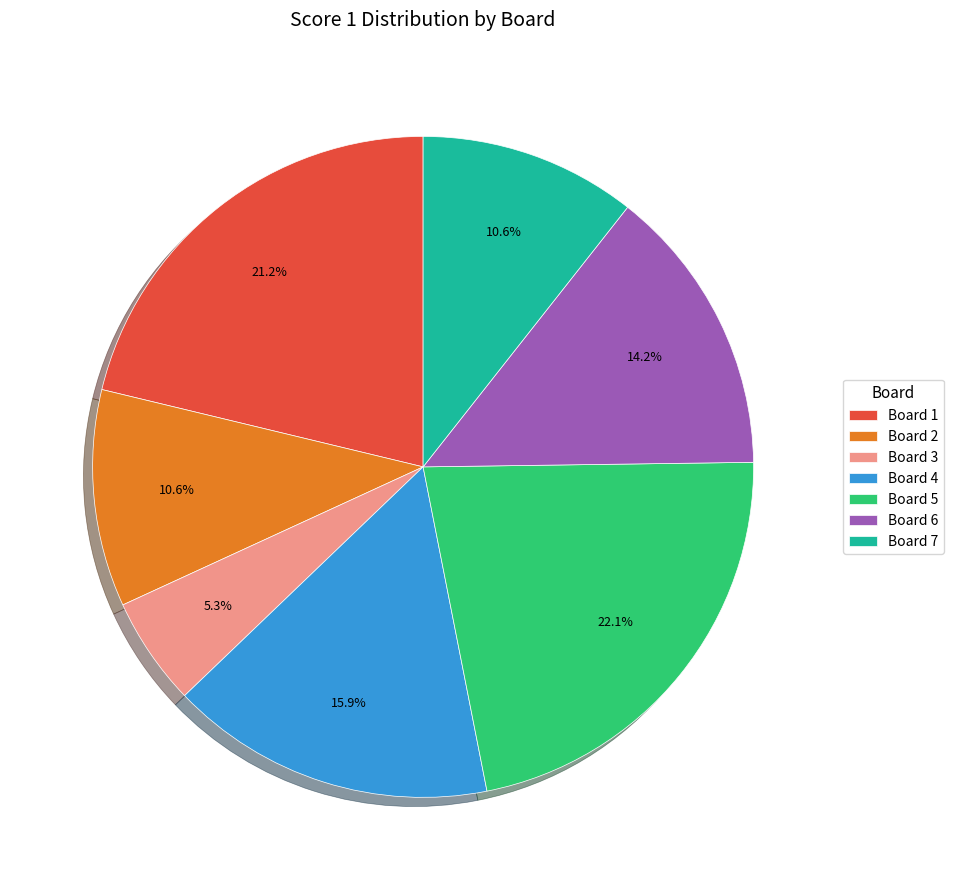

The Board 1 slice represents 35% of the pie. True or false?

False